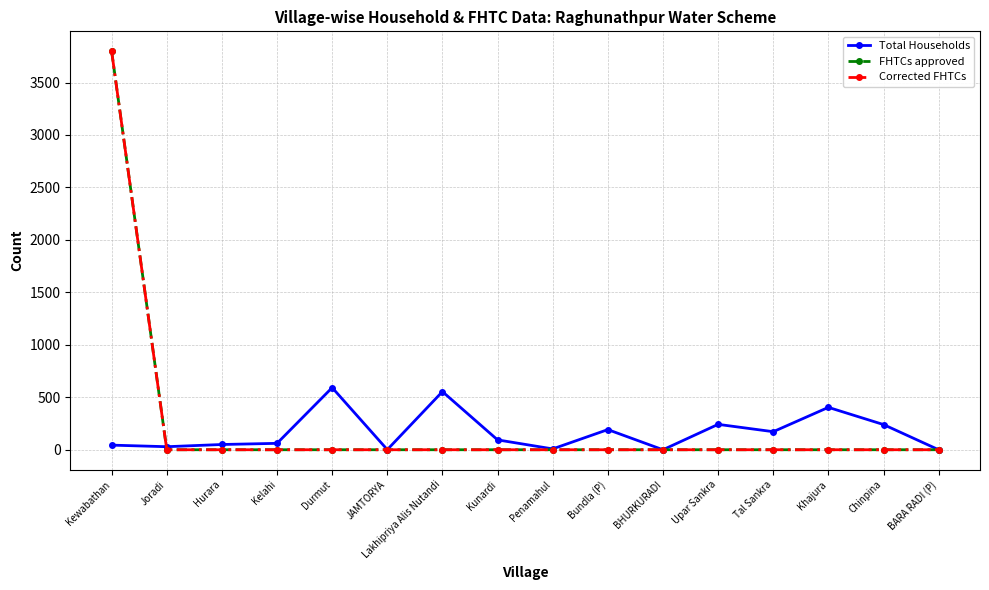

Does the chart have visible grid lines?

Yes